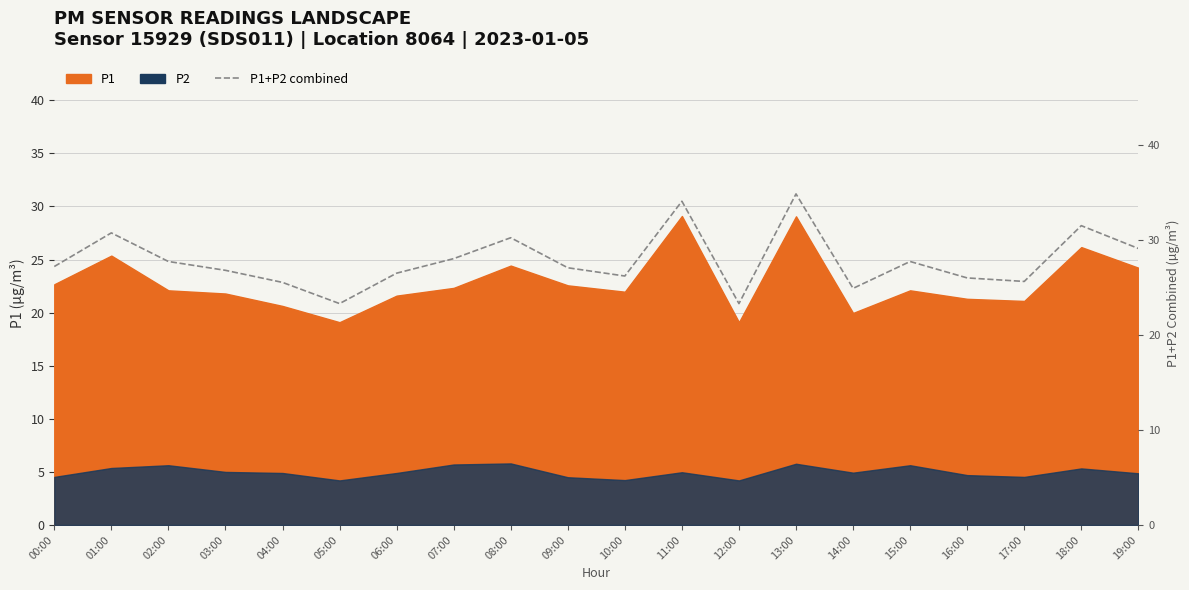

Reading left to right, extract all data points from this chart.

00:00=27.2	01:00=30.7	02:00=27.7	03:00=26.8	04:00=25.5	05:00=23.3	06:00=26.5	07:00=28.0	08:00=30.2	09:00=27.1	10:00=26.2	11:00=34.1	12:00=23.3	13:00=34.8	14:00=24.9	15:00=27.7	16:00=26.0	17:00=25.6	18:00=31.5	19:00=29.1